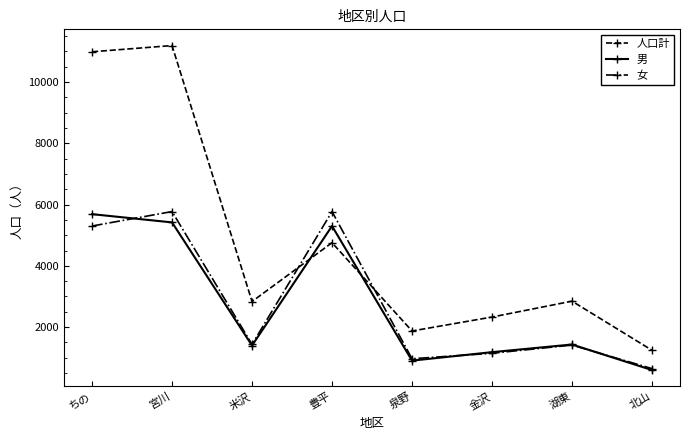

What is the approximate value of 女 at 湖東?

1414